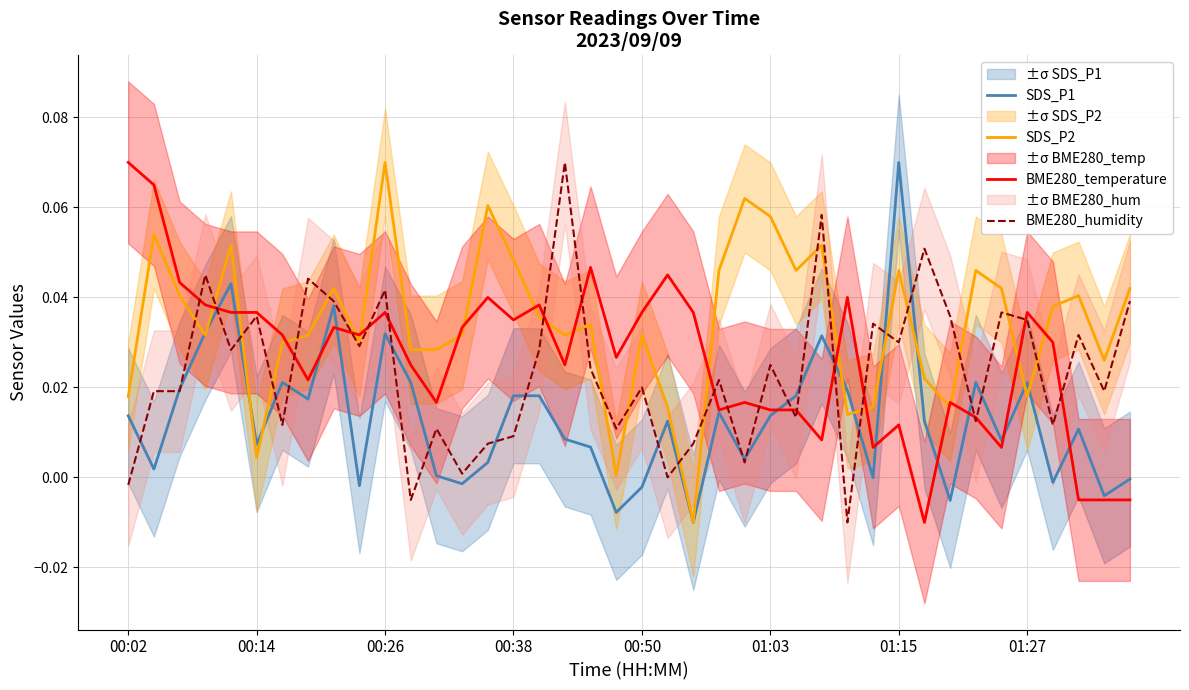

Is the value of SDS_P2 at 13 greater than the value of SDS_P1 at 35?

Yes